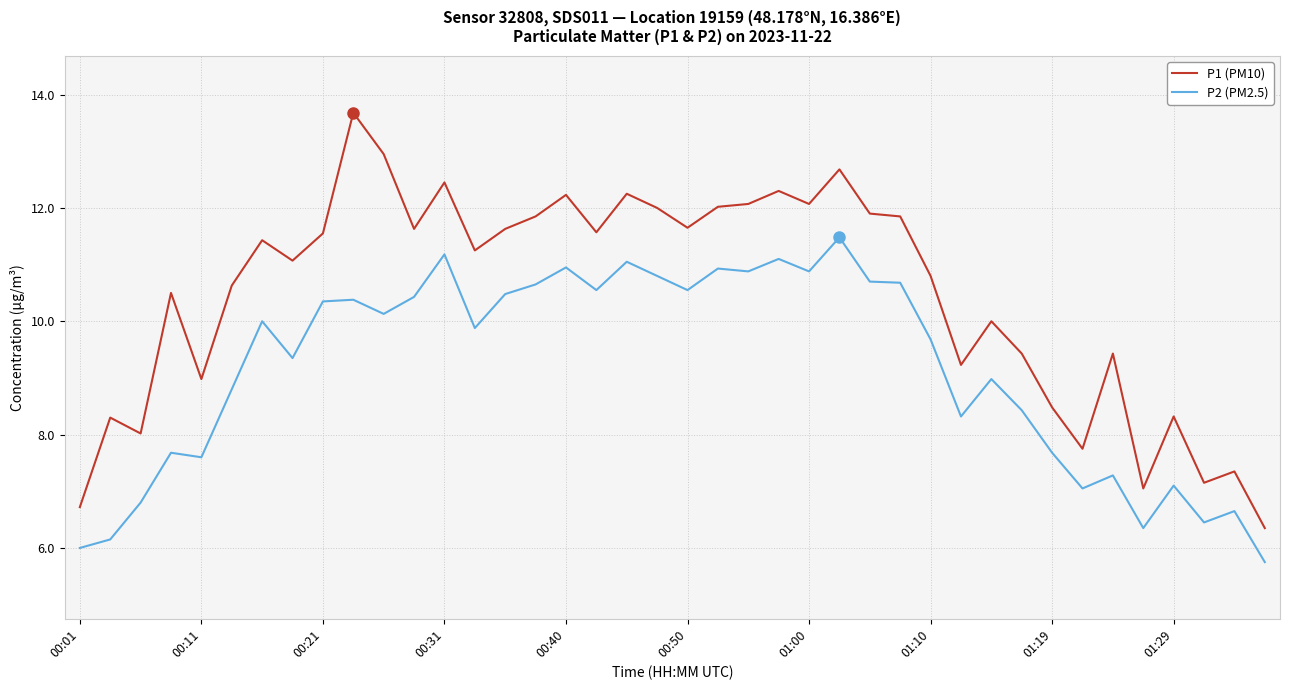

List the series in order of their peak value, highest first.

P1 (PM10), P2 (PM2.5)